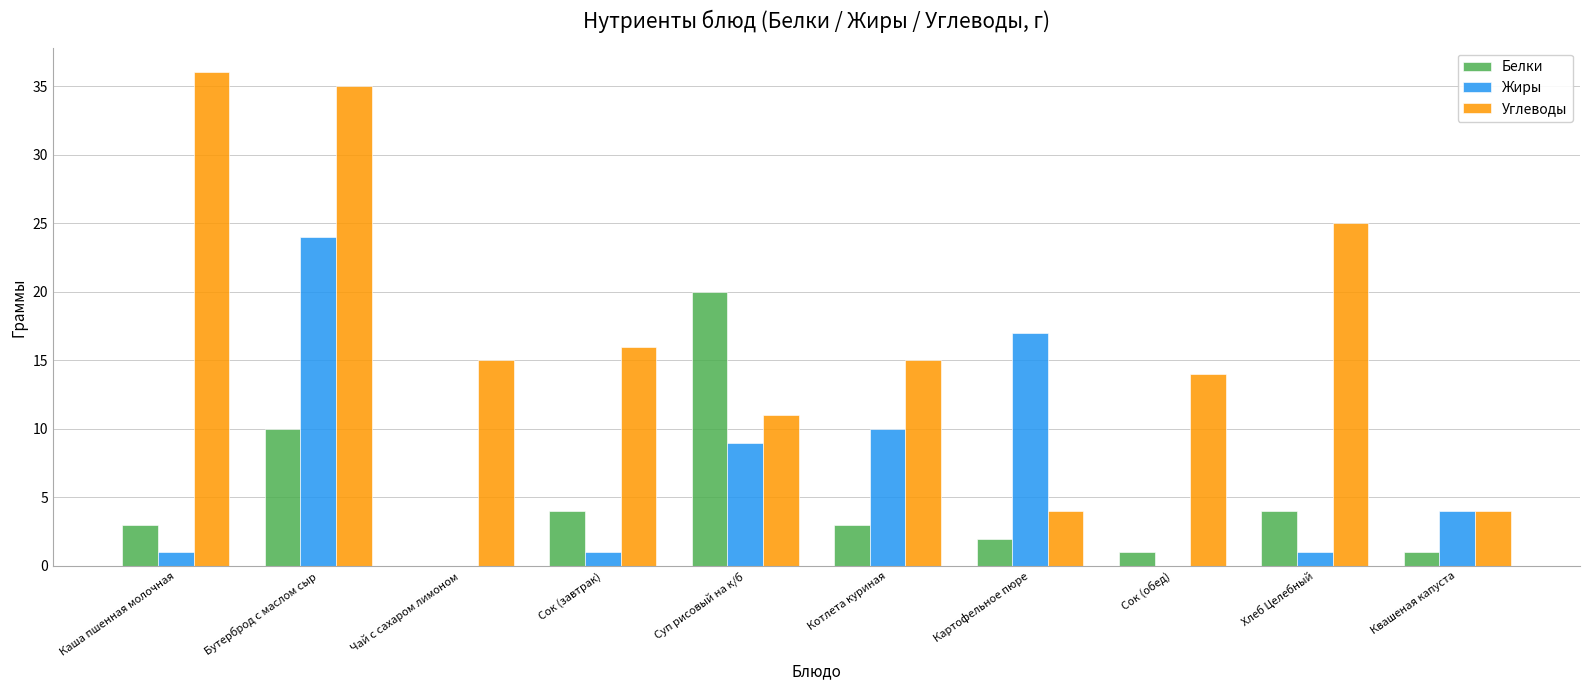

How many data points does each series have?

10